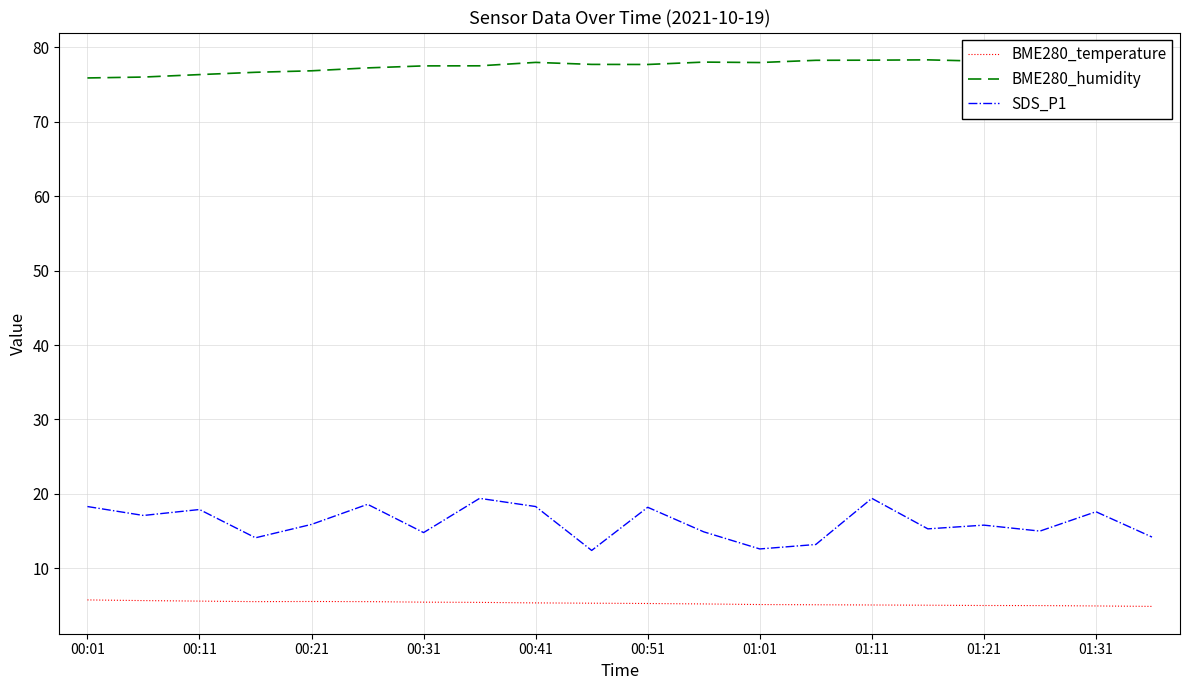

What is the maximum value shown in the chart?

78.3